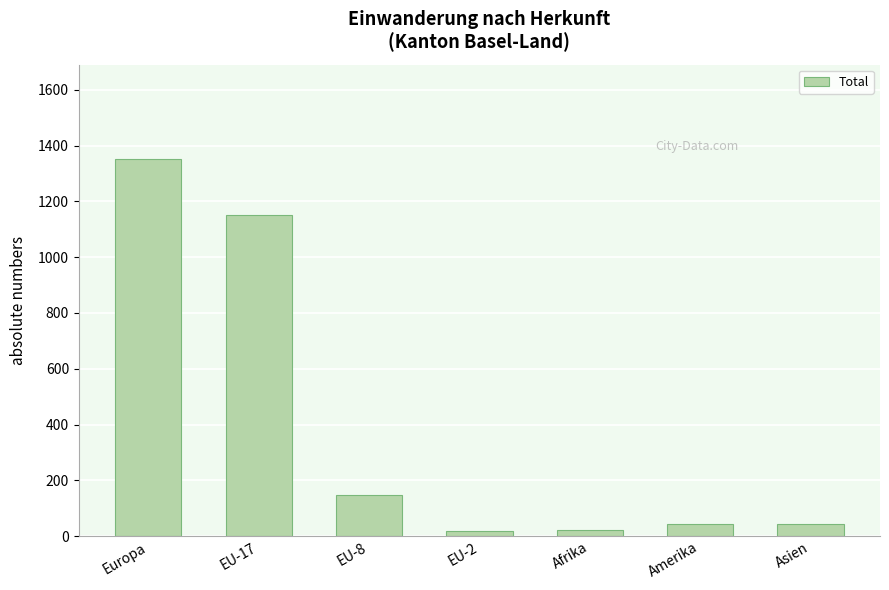

What is the label of the 6th bar from the right?

EU-17